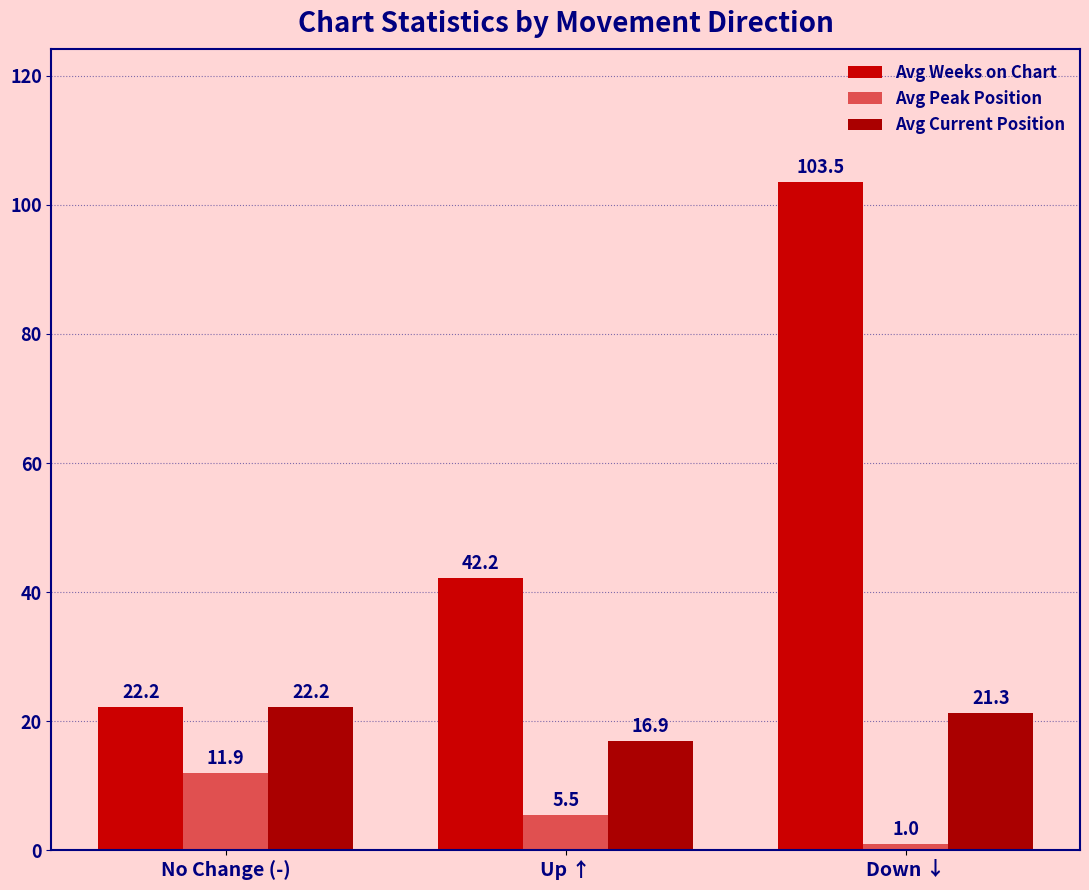

Which series changed the most between No Change (-) and Down ↓?

Avg Weeks on Chart